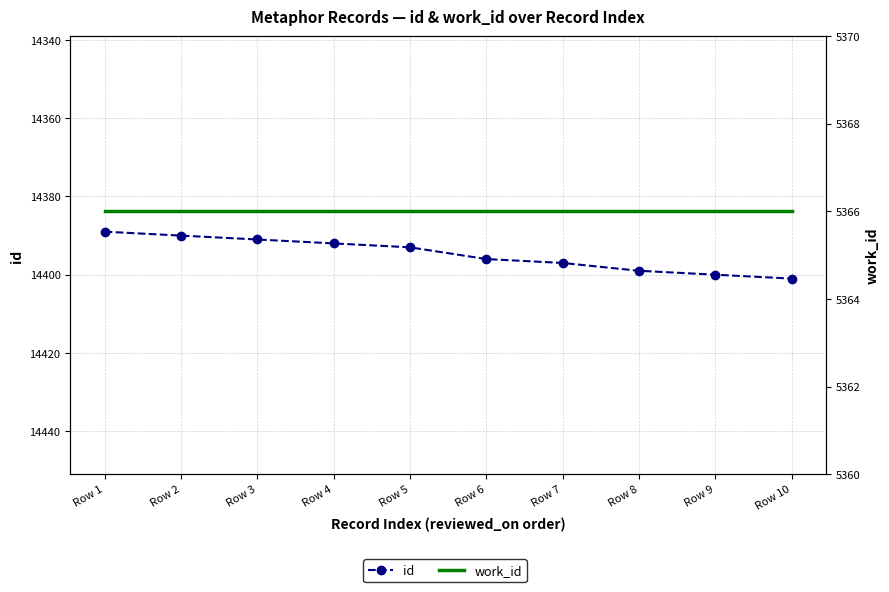

The value of id at Row 6 is 3125. True or false?

False